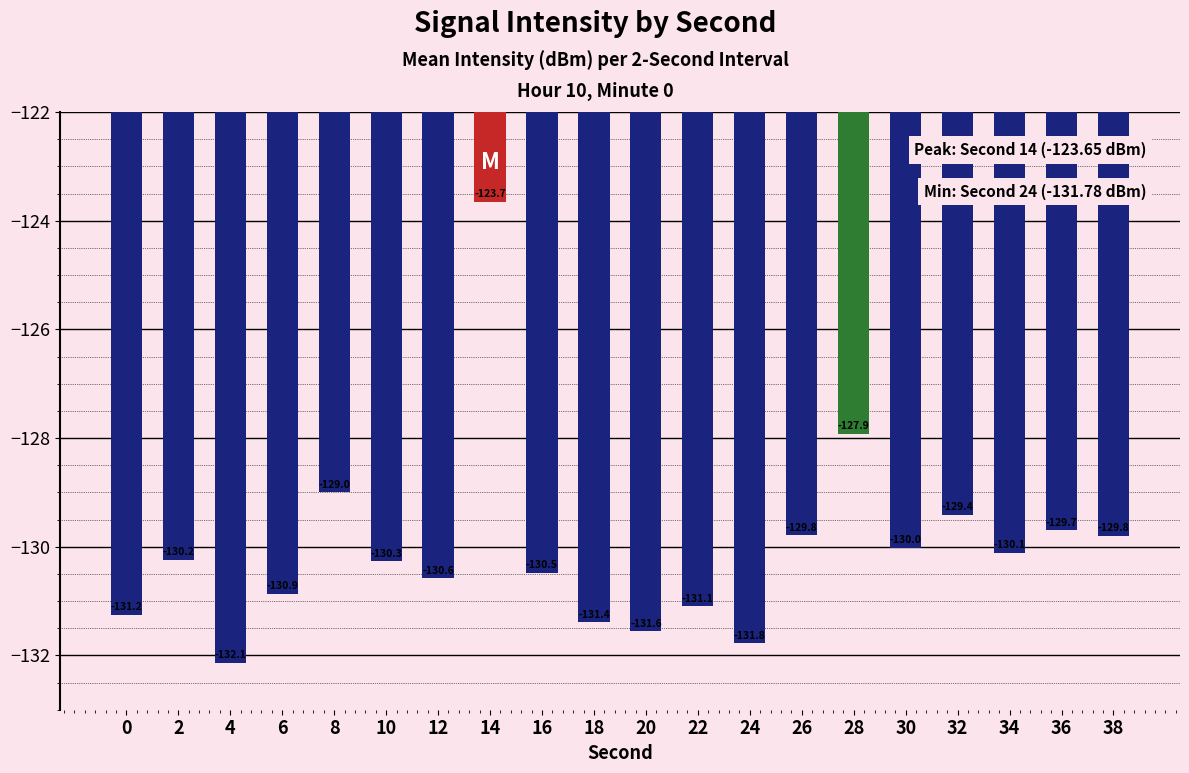

What is the value of the 10th bar from the left?

-131.4